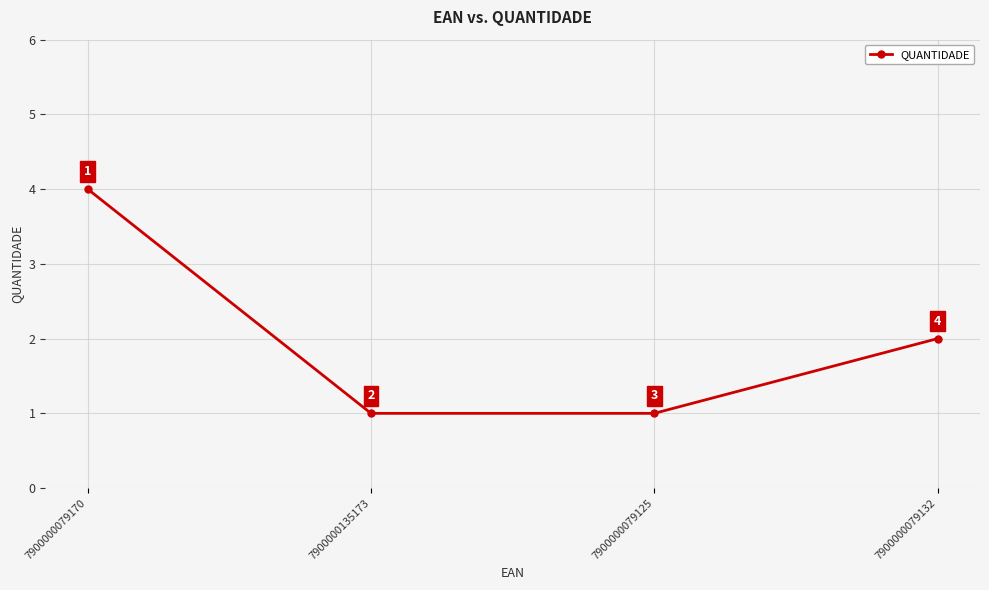

True or false: the data shows 2 at 7900000079170.

False